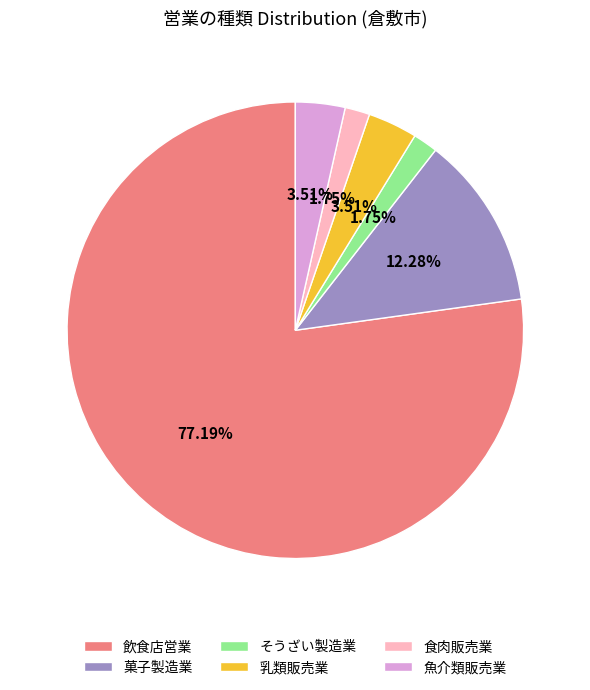

Is it true that そうざい製造業 is 2% of the pie?

True